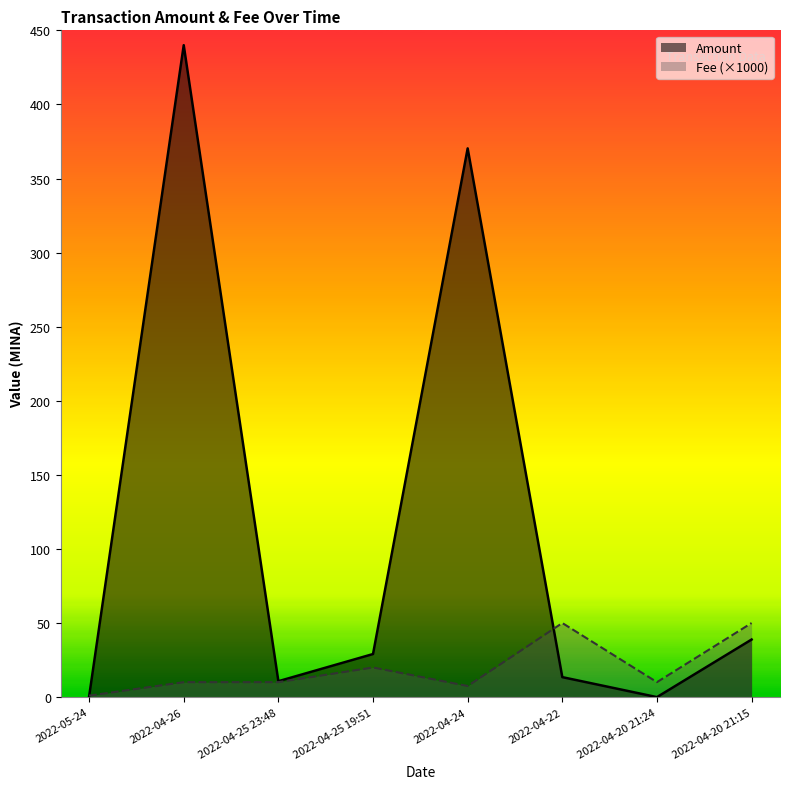

What are all the series names shown in the legend?

Amount, Fee (×1000)